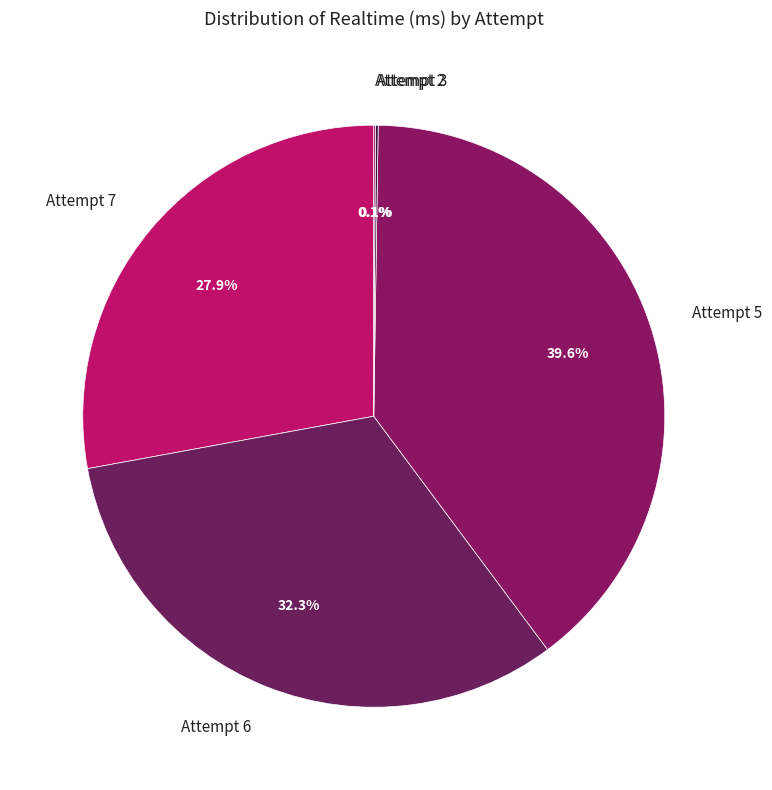

What is the largest slice in the pie chart?

Attempt 5